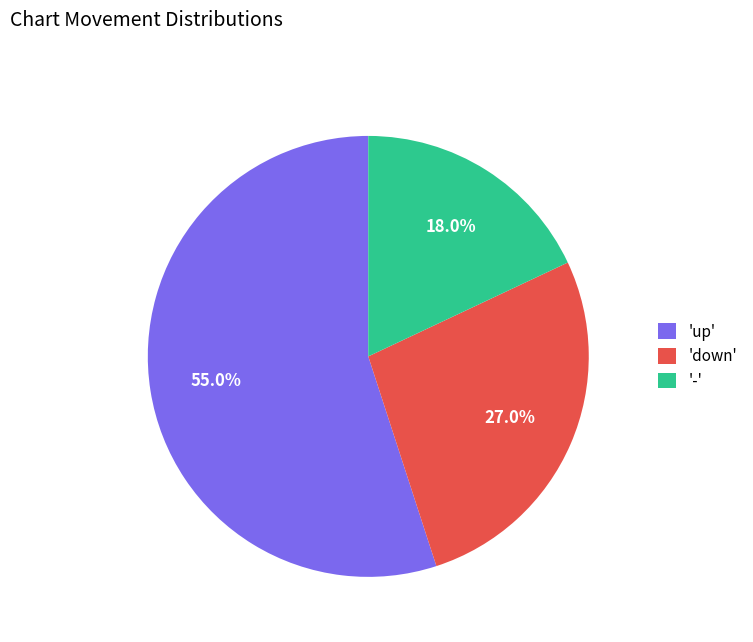

Which category has the biggest portion of the pie?

'up'